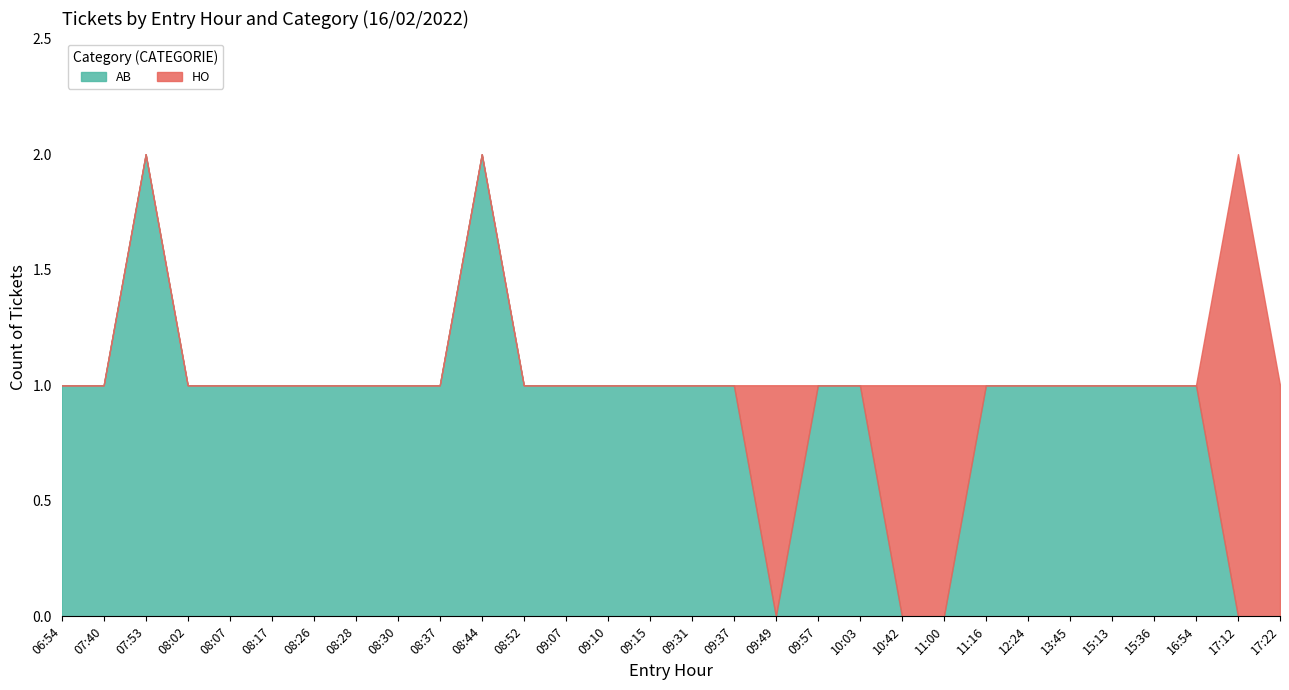

At which category is the sum across all series the highest?

07:53